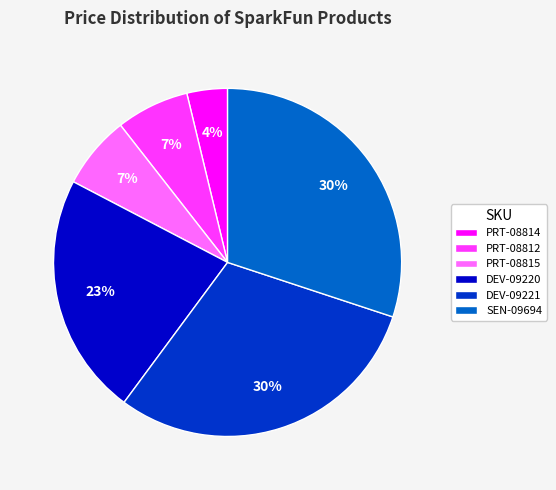

What is the ratio of the value at PRT-08814 to the value at DEV-09220?

0.2